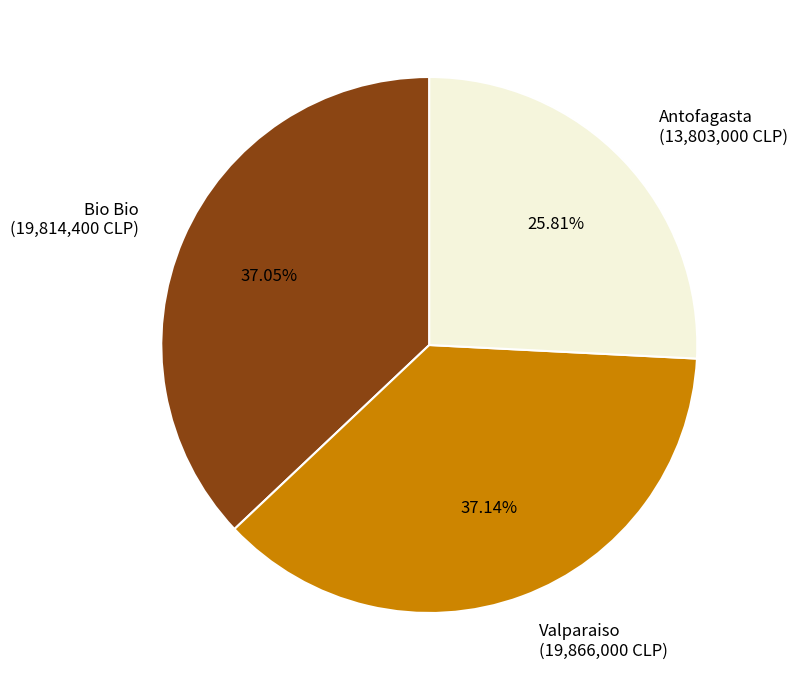

Between Bio Bio (19,814,400 CLP) and Antofagasta (13,803,000 CLP), which is larger?

Bio Bio (19,814,400 CLP)